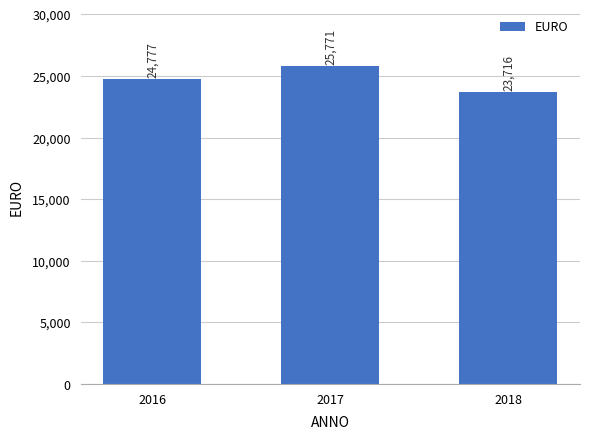

How many data points are above 24776?

2